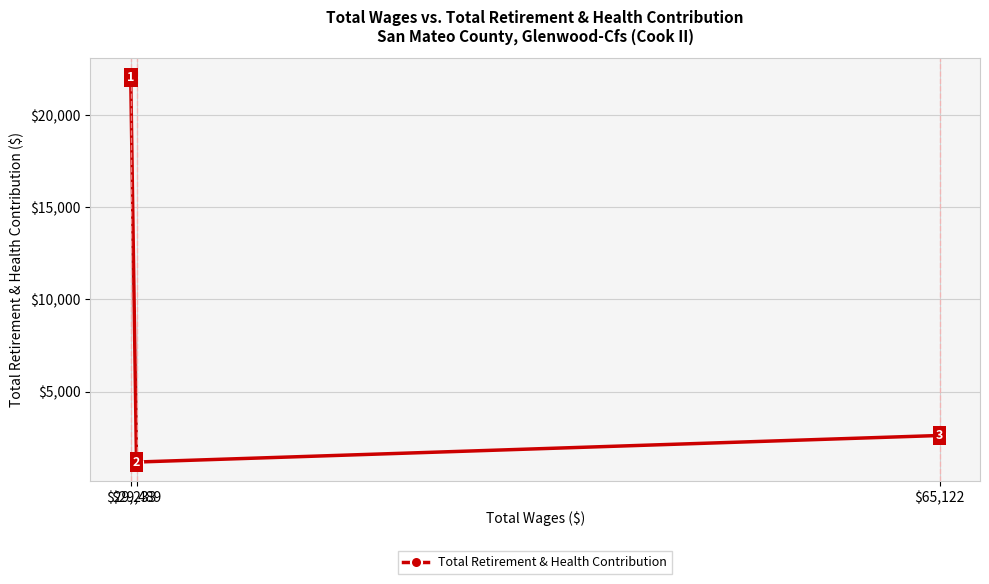

What is the label of the 3rd point from the right?

$29,233